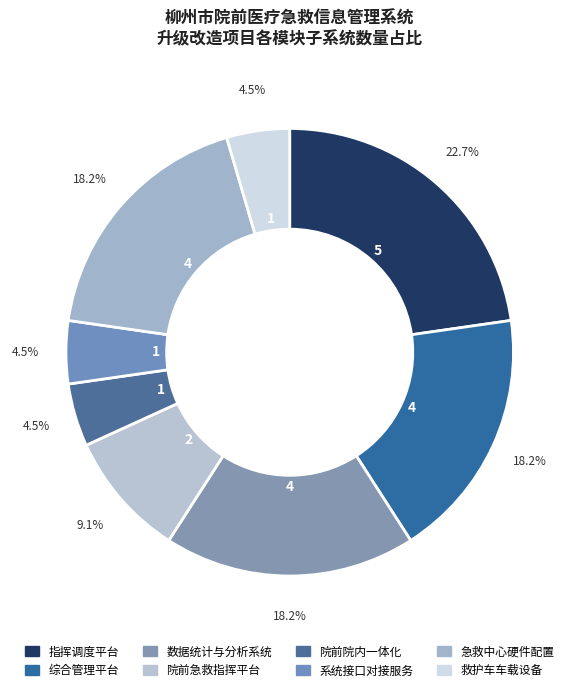

True or false: 综合管理平台 accounts for 18% of the total.

True